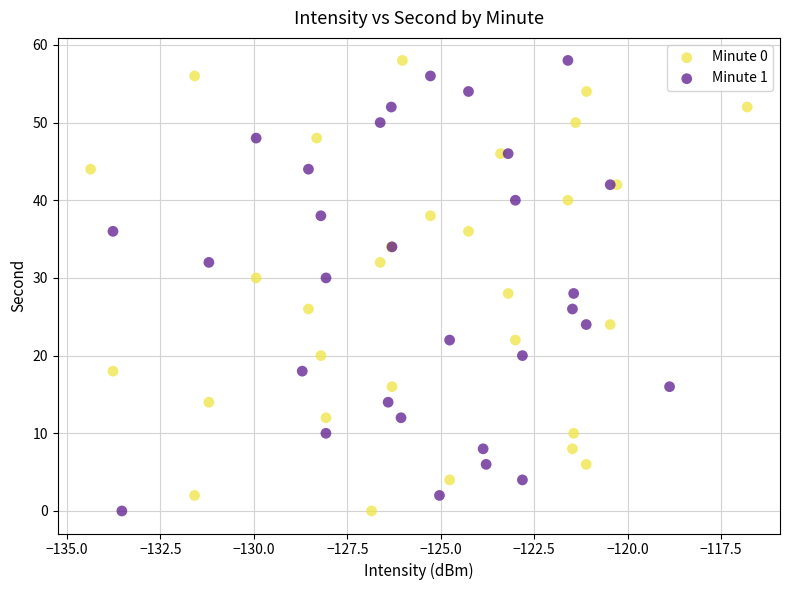

What are all the series names shown in the legend?

Minute 0, Minute 1